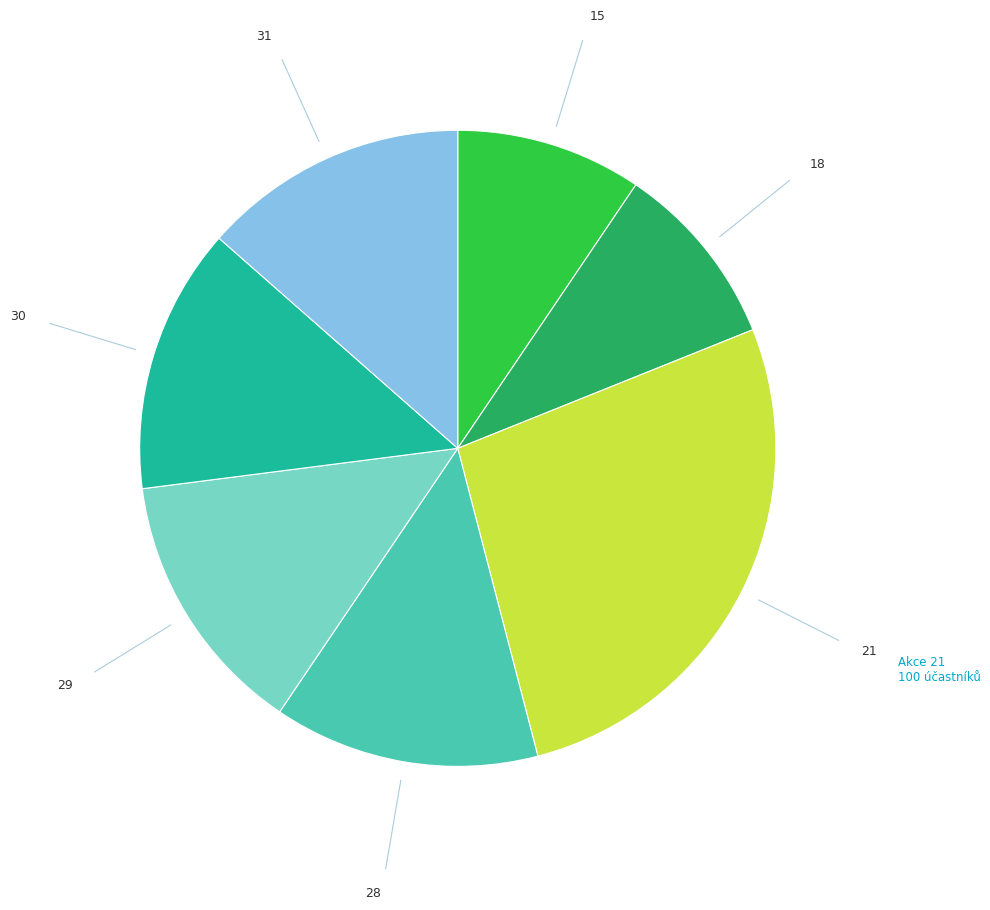

Does any single category account for the majority?

No